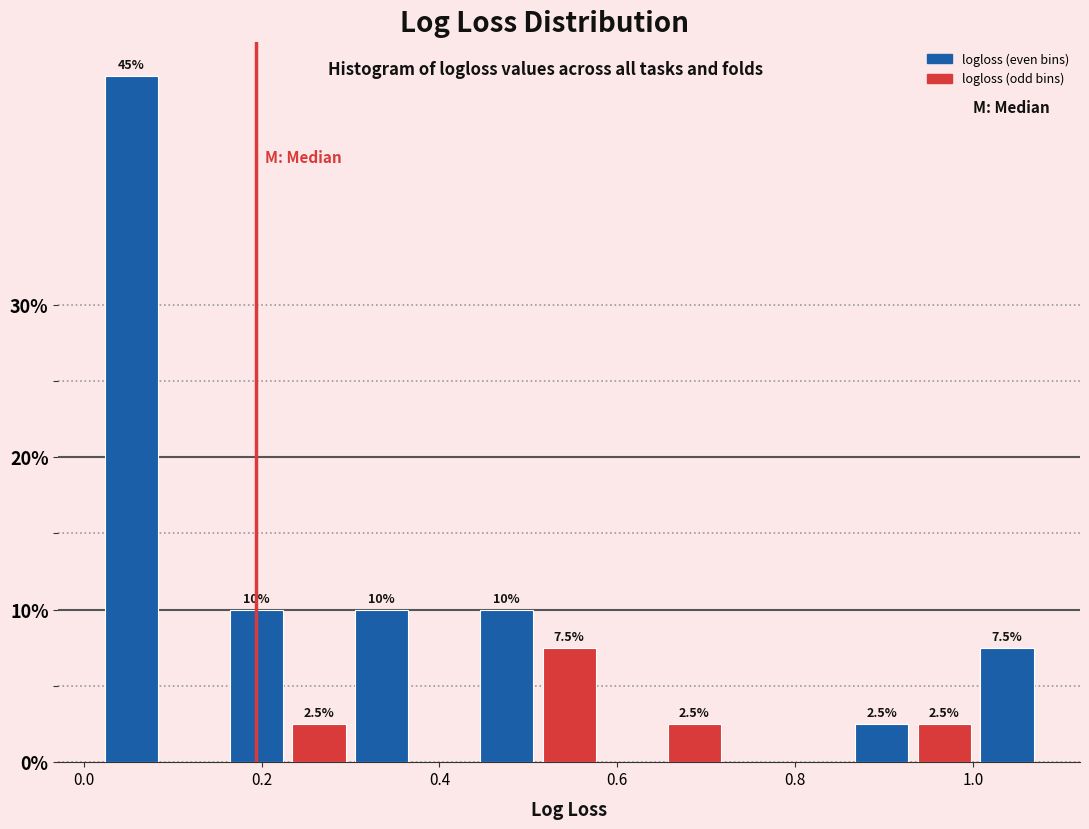

Read against the x-axis, roughly where is the centre of the tallest bar?

0.06